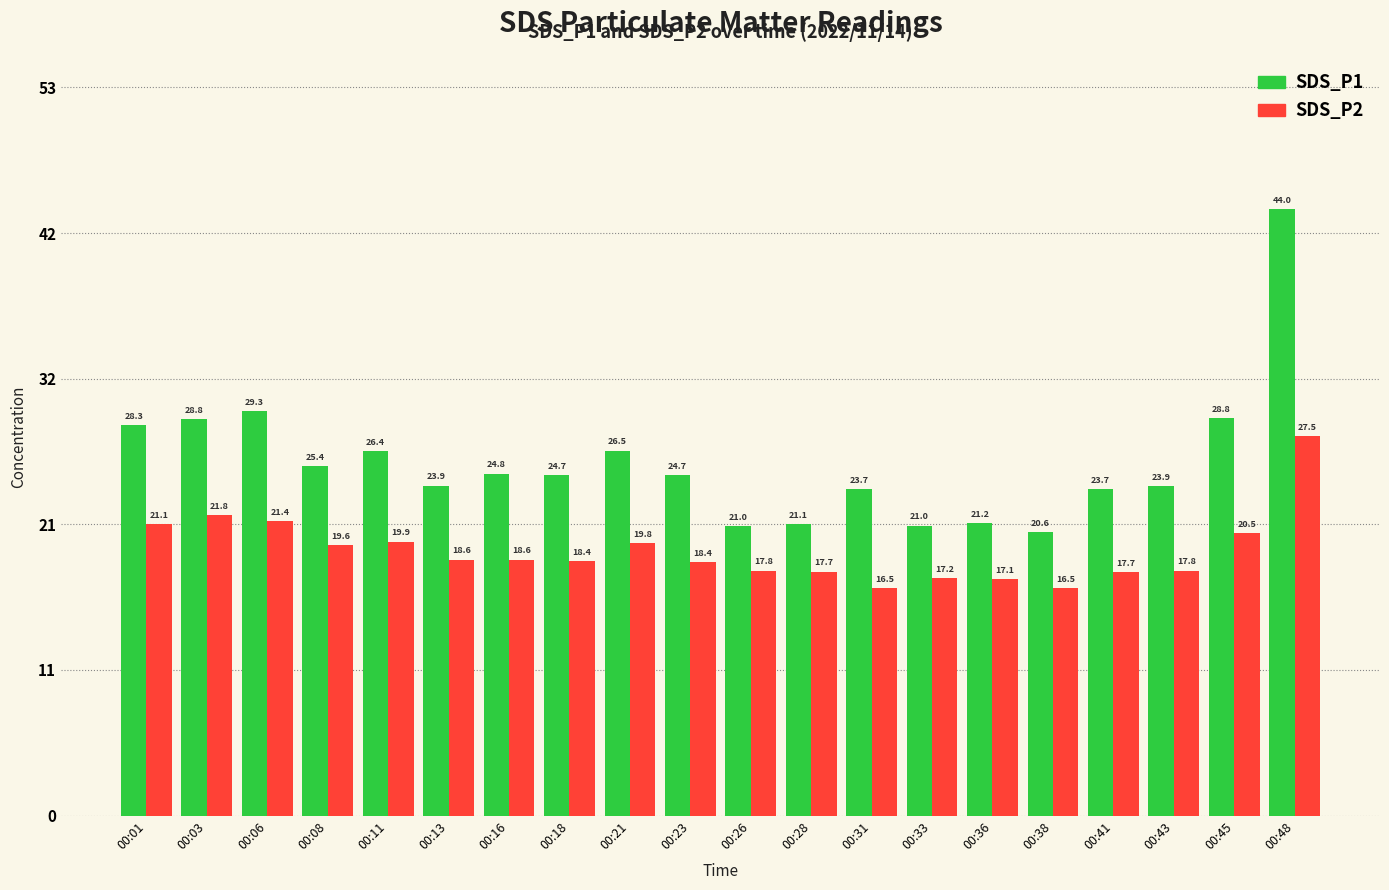

Is the value of SDS_P1 at 00:11 greater than the value of SDS_P2 at 00:18?

Yes